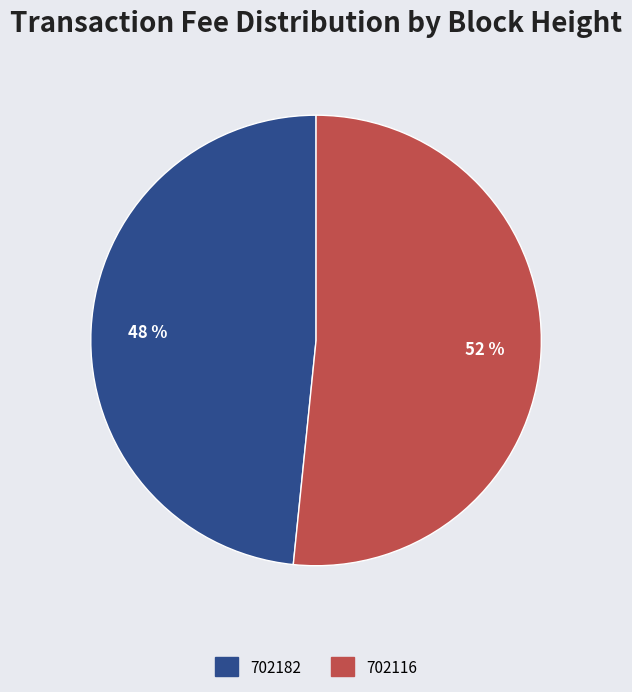

Rank the categories by value from highest to lowest.

702116, 702182